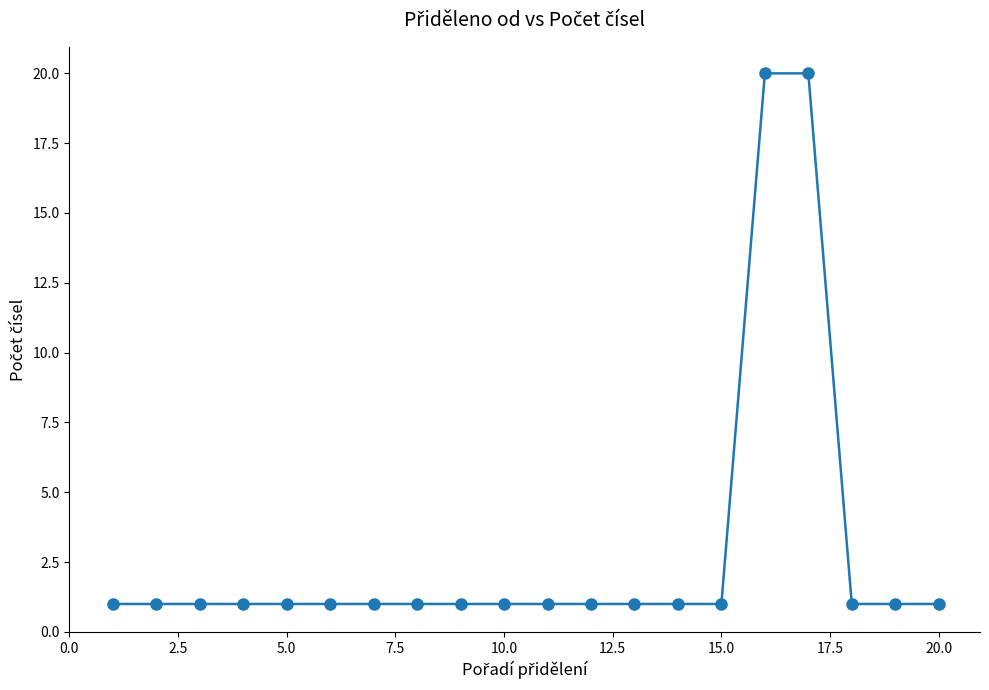

What is the value of the 12th point from the left?

1